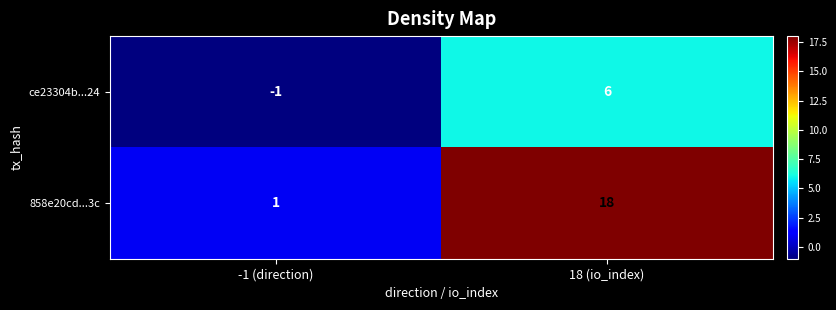

At which category is the sum across all series the highest?

18 (io_index)